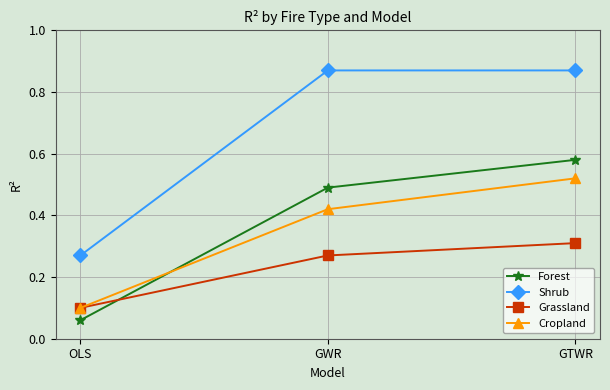

What are all the series names shown in the legend?

Forest, Shrub, Grassland, Cropland